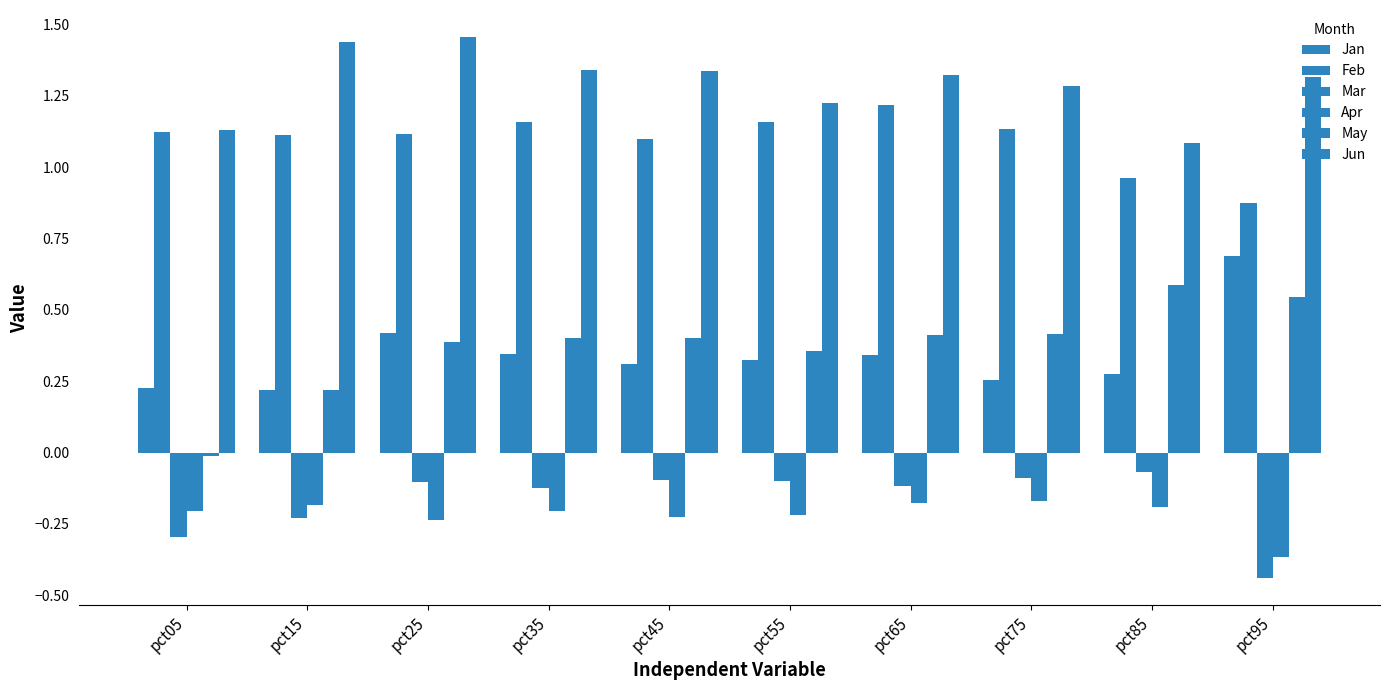

Are the bars horizontal?

No